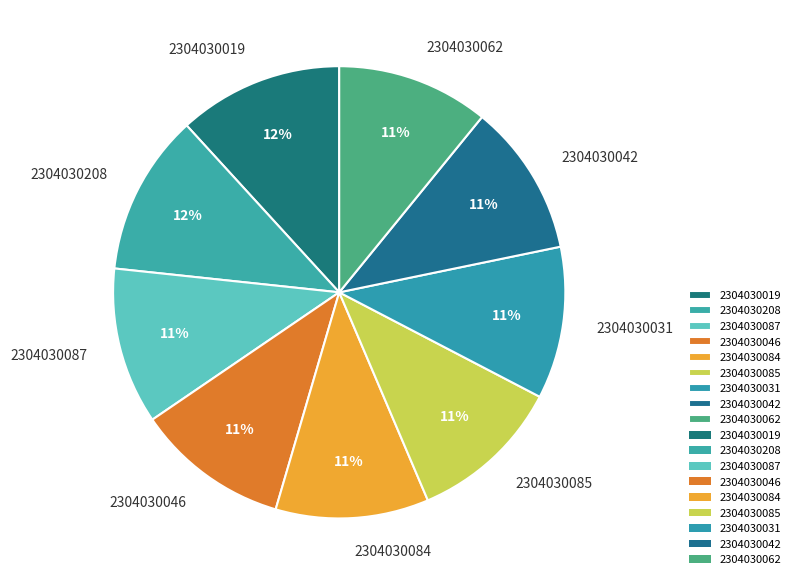

What percentage is the 2304030046 slice, to the nearest percent?

11%